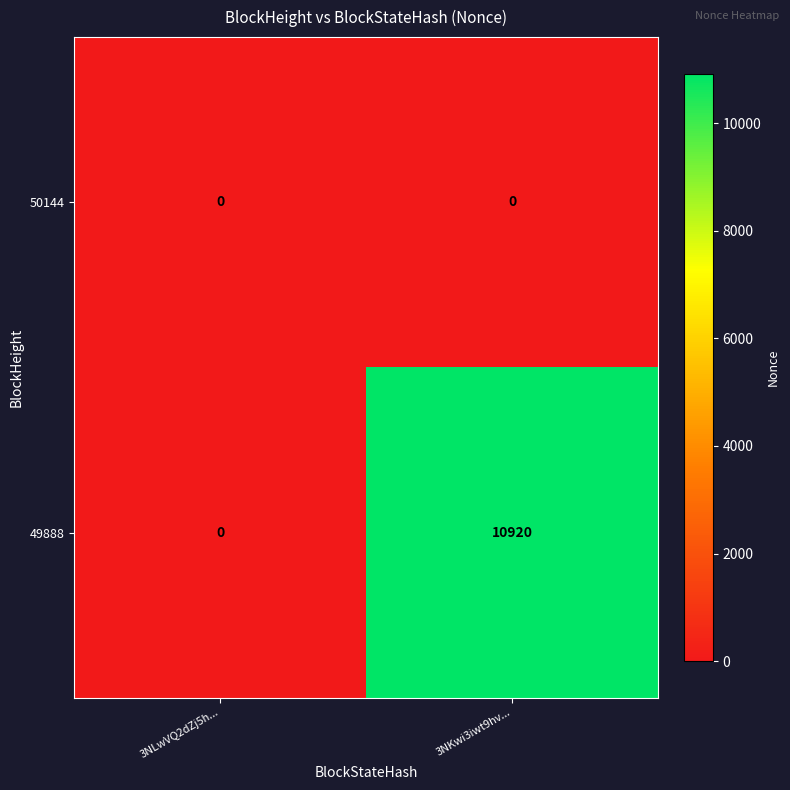

At which label is 49888 closest to 5460?

3NLwVQ2dZj5h...